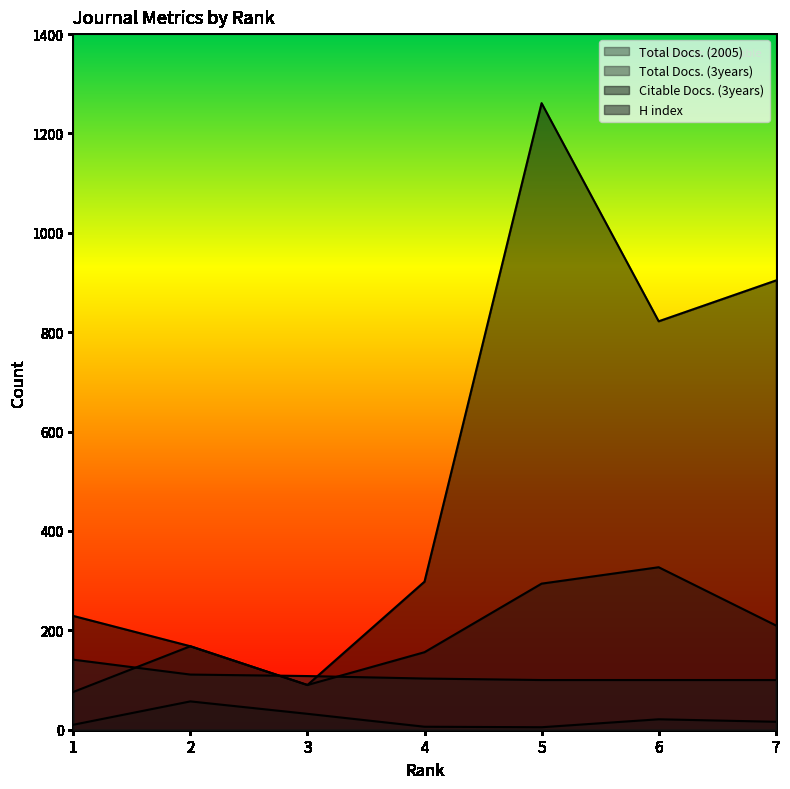

True or false: Citable Docs. (3years) and H index intersect in this chart.

True